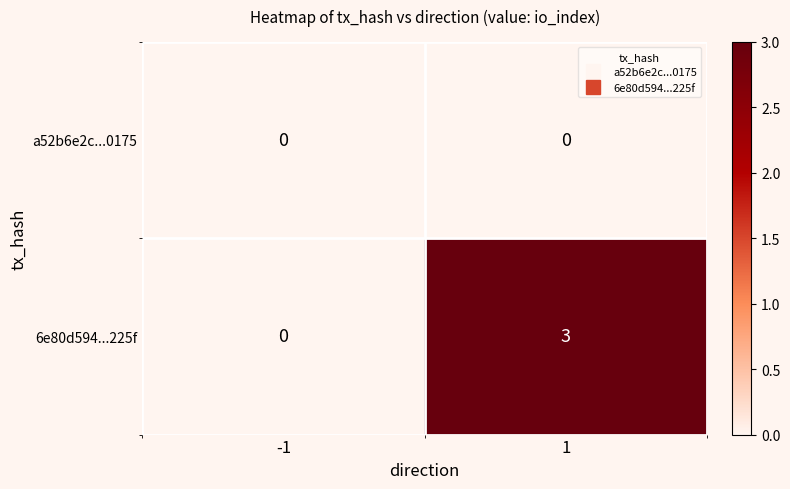

Reading left to right, transcribe all the data shown in this chart.

a52b6e2c...0175: 0	0
6e80d594...225f: 0	3